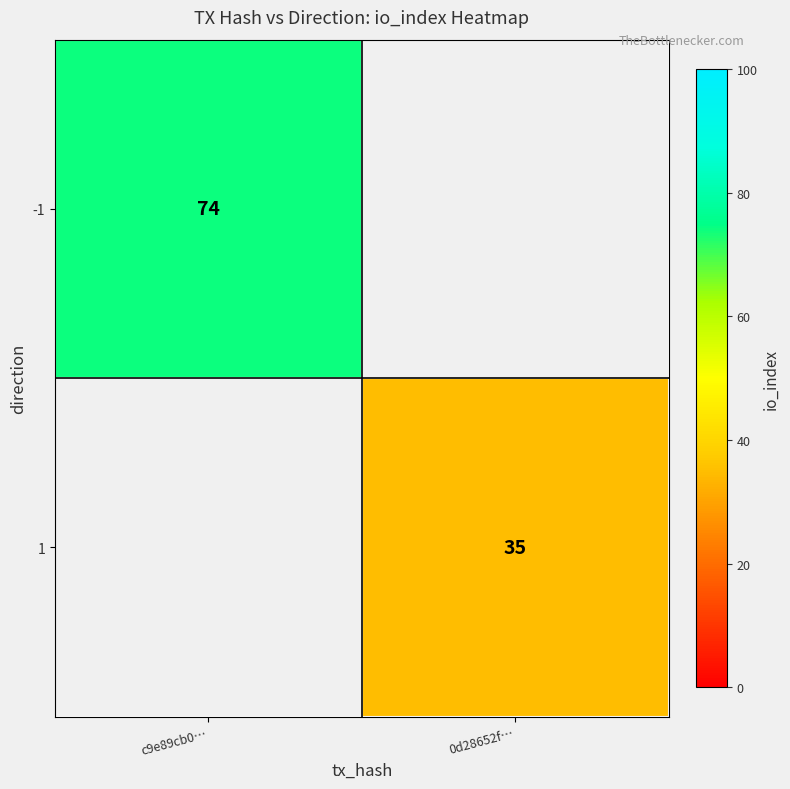

Is it true that 1 equals 47 at 0d28652f…?

False